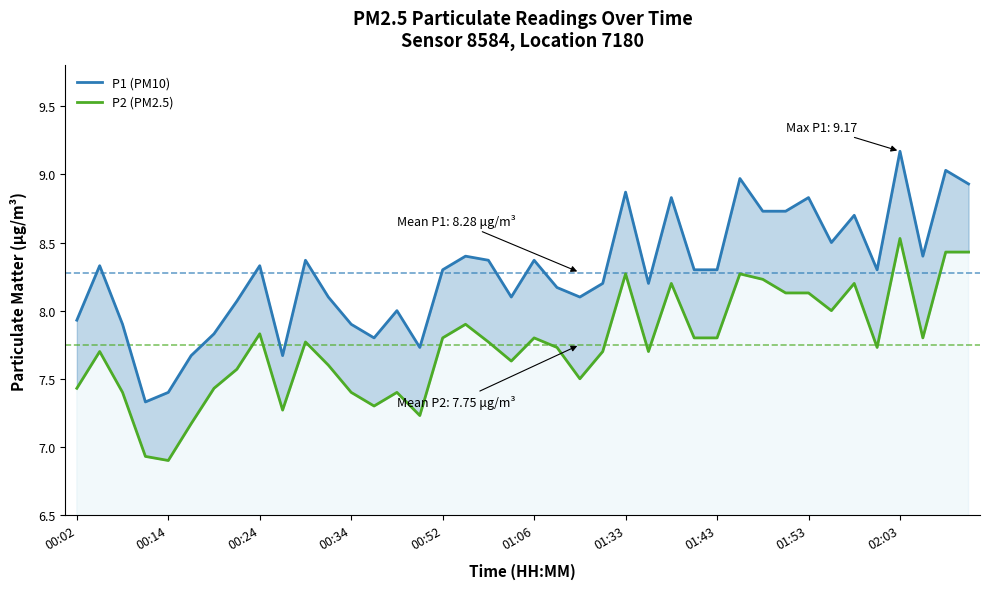

True or false: P2 (PM2.5) and P1 (PM10) intersect in this chart.

False